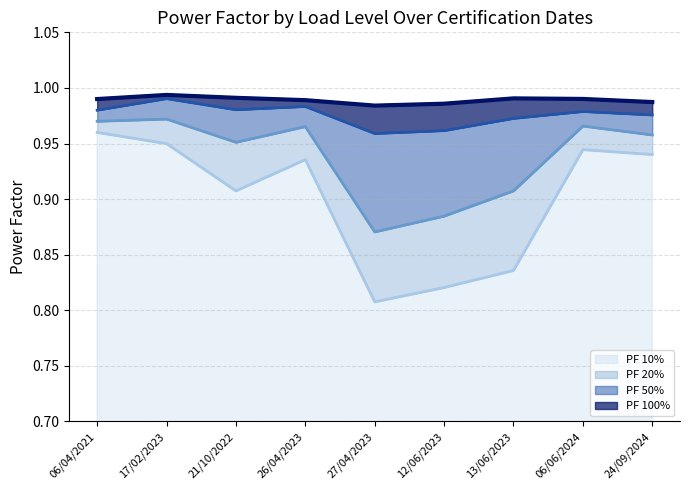

At how many categories does at least one series exceed 0?

9